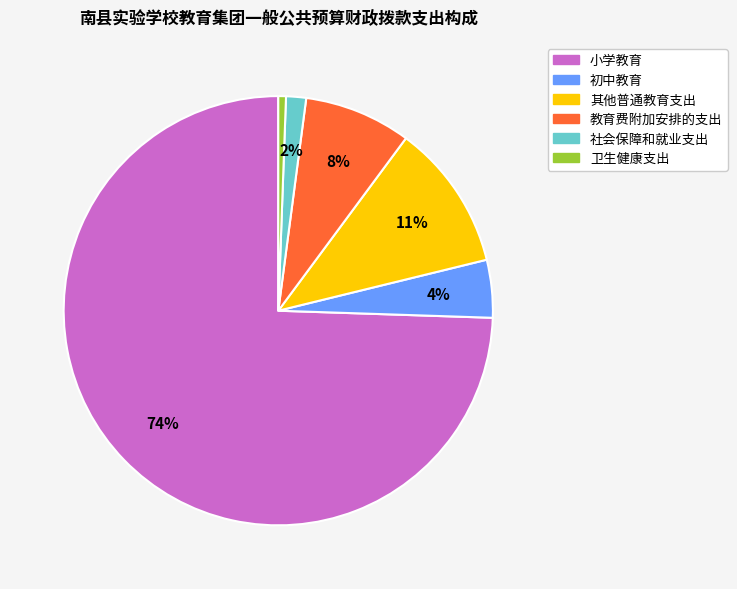

How many slices are in this pie chart?

6